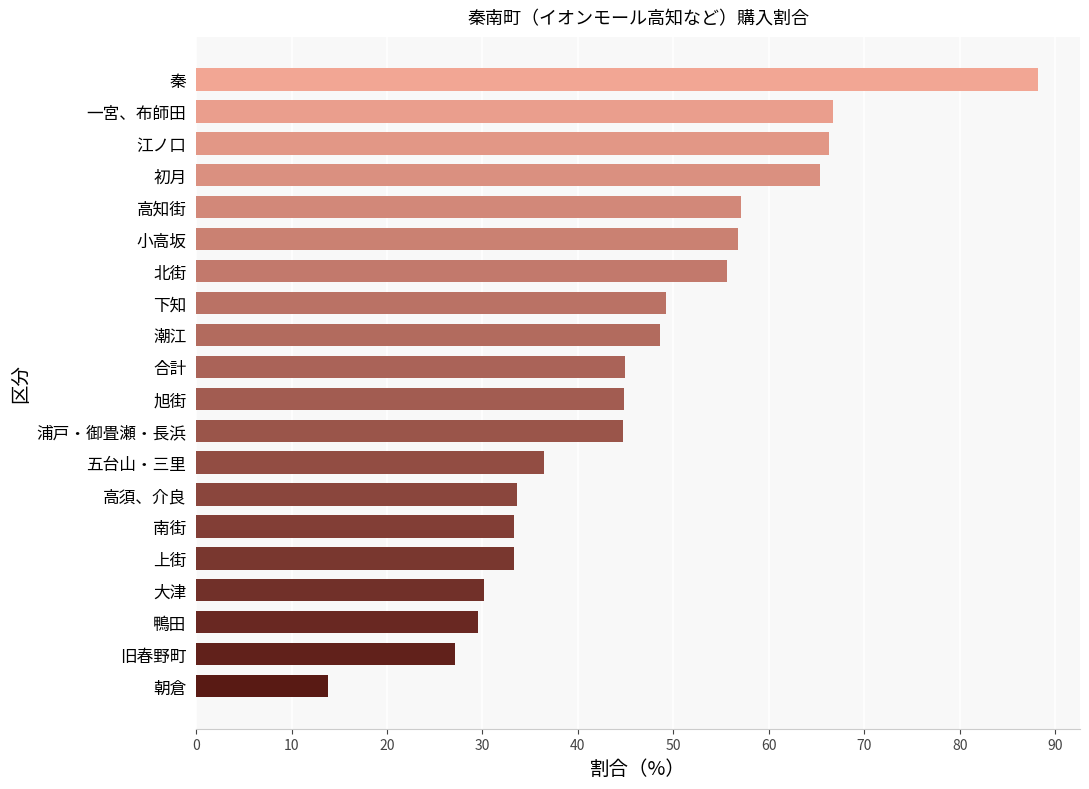

What is the label of the 1st bar from the top?

秦